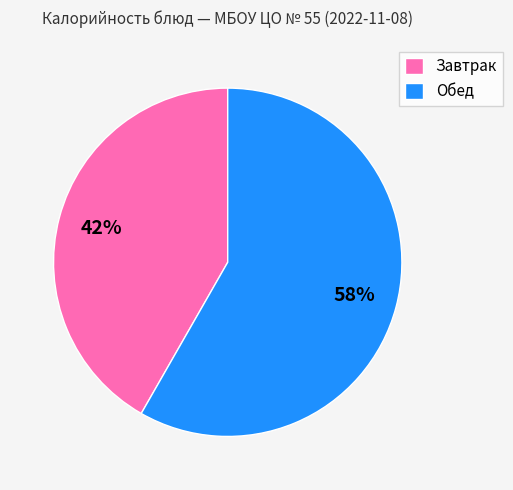

Is it true that Завтрак is 42% of the pie?

True